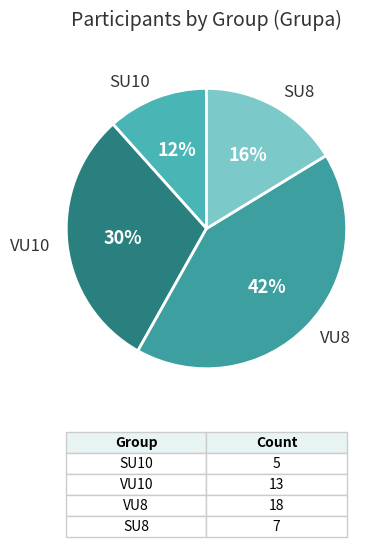

Combined, do SU10 and SU8 account for over 50%?

No